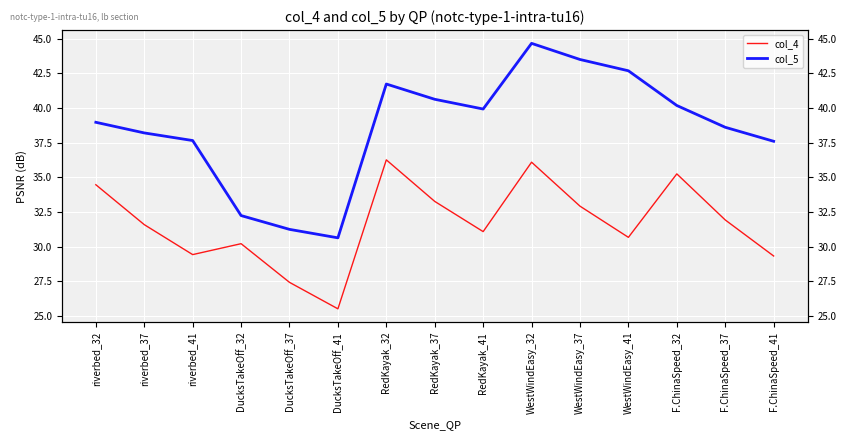

Which category has the highest value in the col_4 series?

RedKayak_32